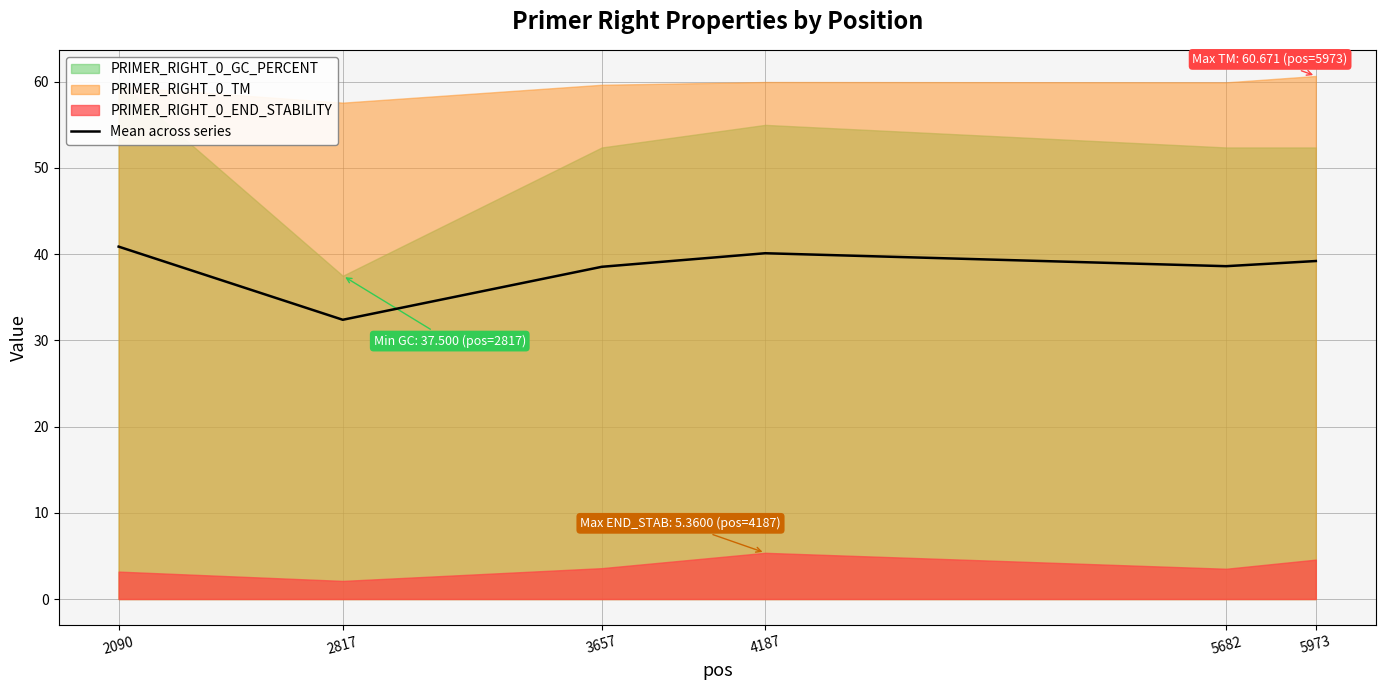

What is the value of the 2nd point from the left?

32.4